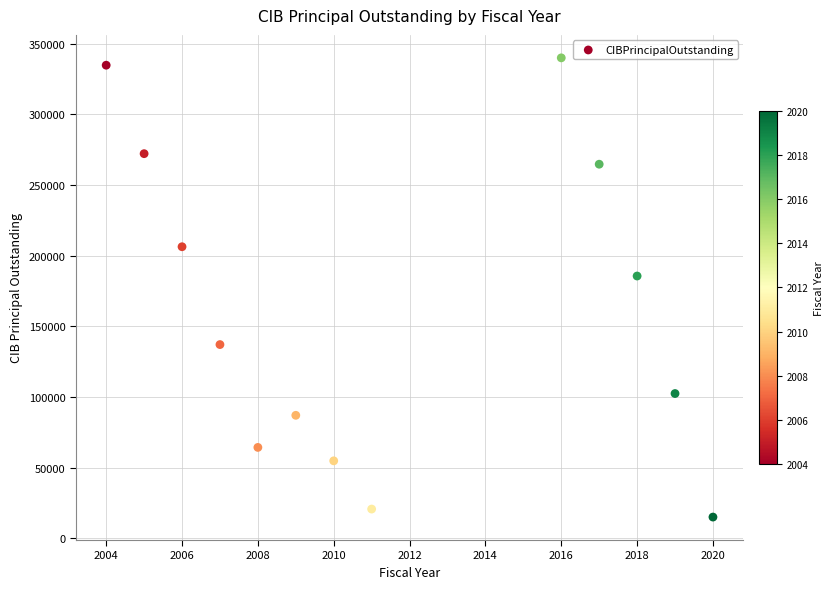

What is the range of X values (max minus min)?

16.0